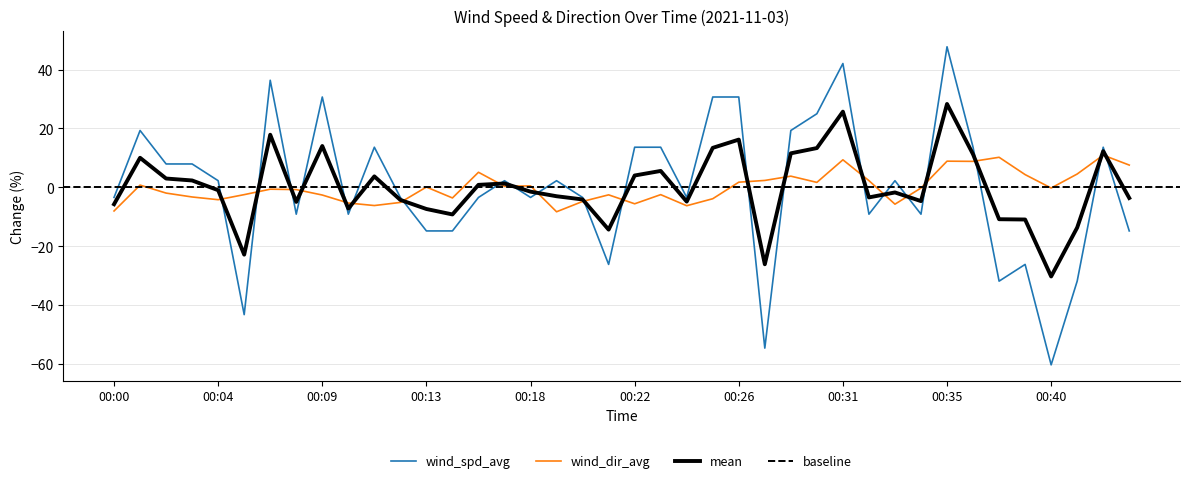

Which series has the widest spread of values?

wind_spd_avg